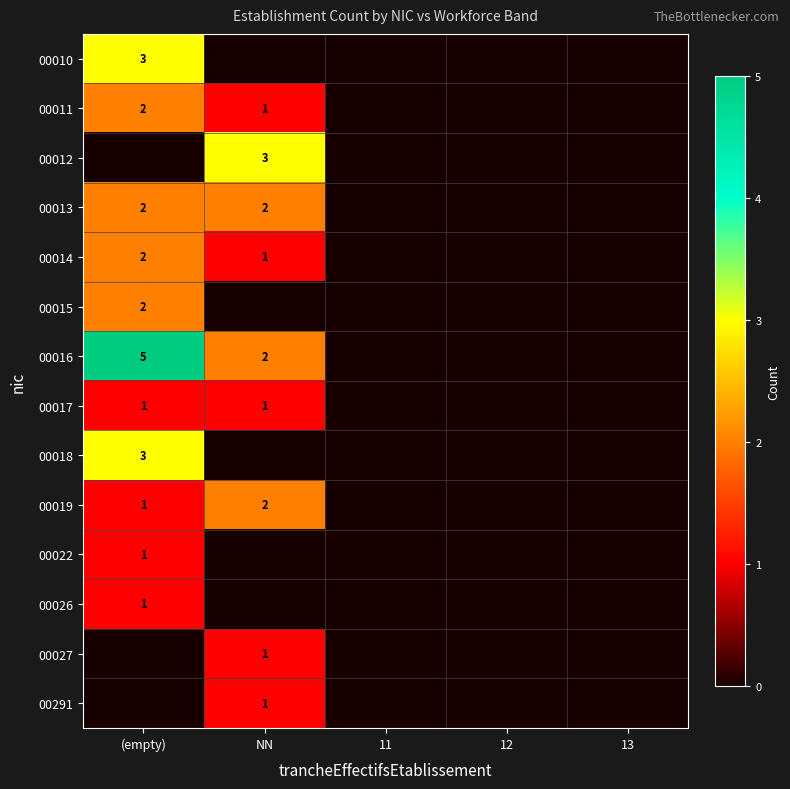

True or false: 00019 has a value of 1 at (empty).

True